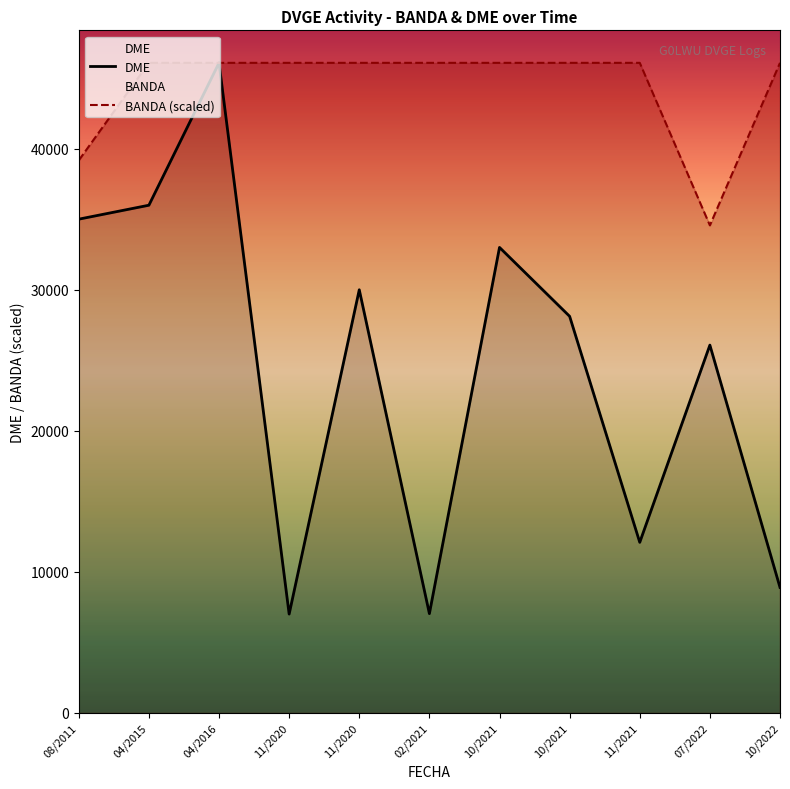

What is the label of the 9th point from the left?

11/2021